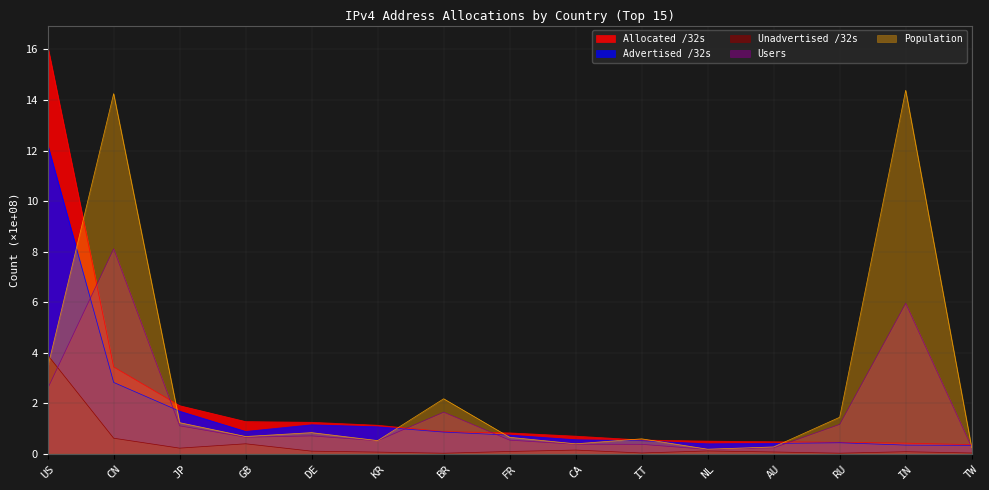

How many lines are shown in the chart?

5